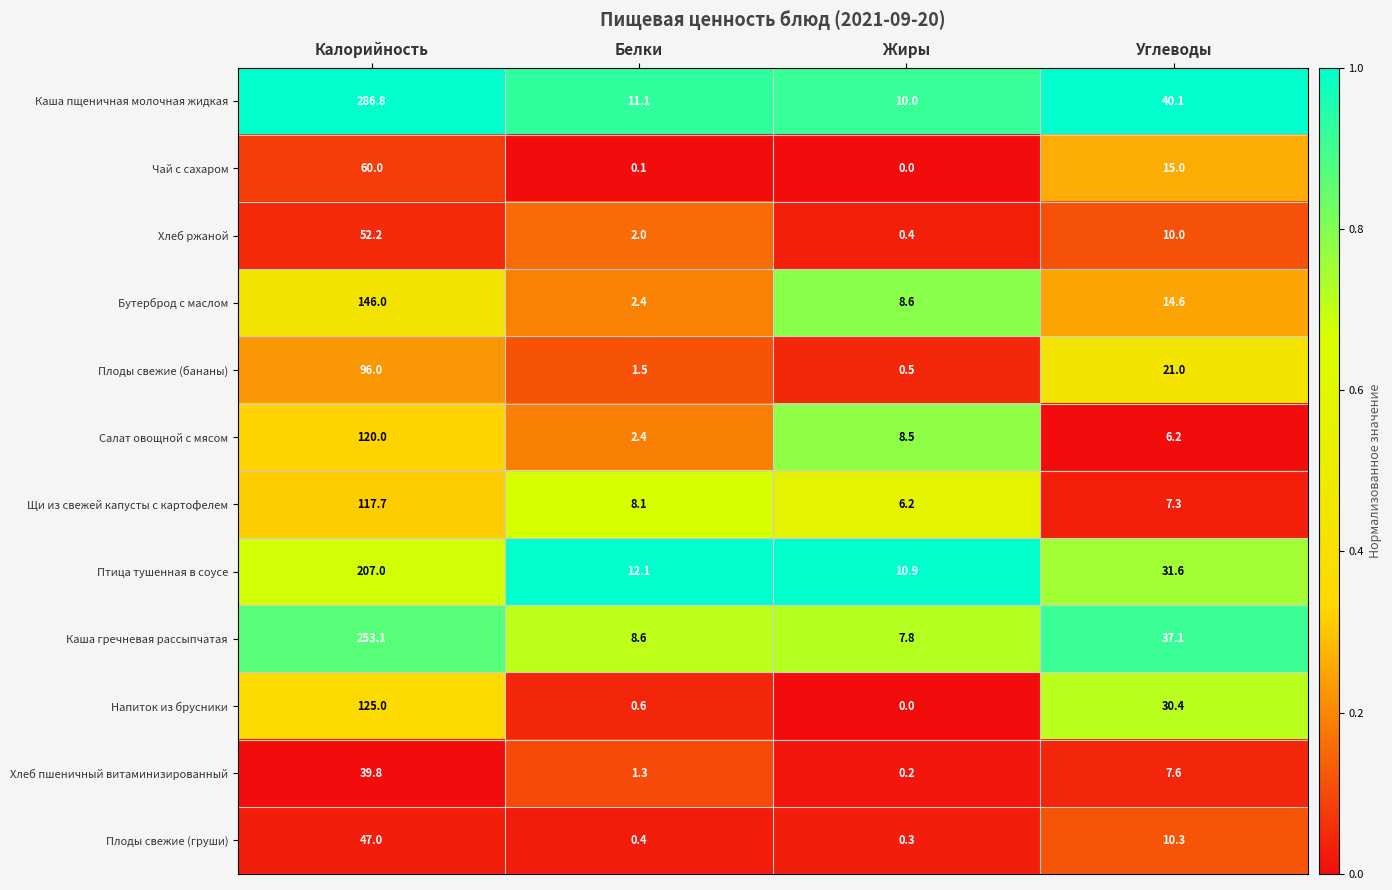

Between Калорийность and Жиры, which series saw the biggest shift?

Каша пщеничная молочная жидкая